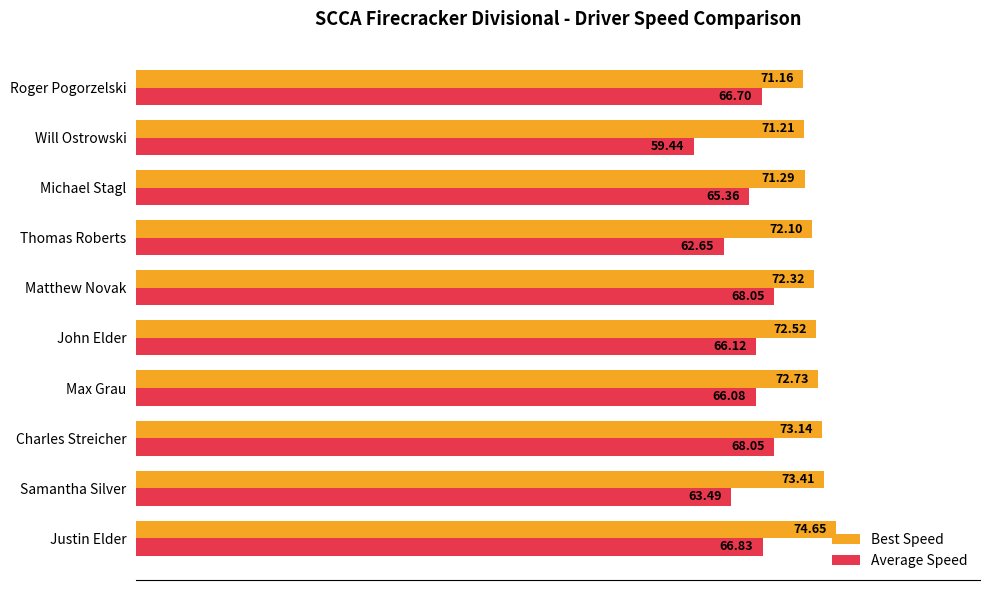

Where is Best Speed nearest to the value 72?

Thomas Roberts